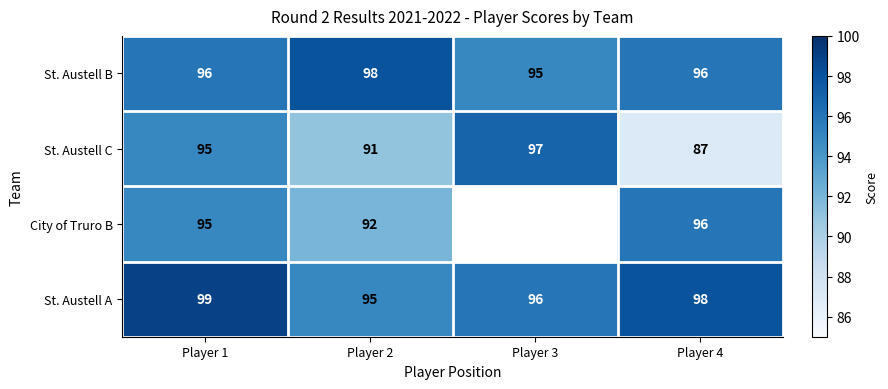

What is the difference between the maximum and minimum values in the St. Austell C series?

10